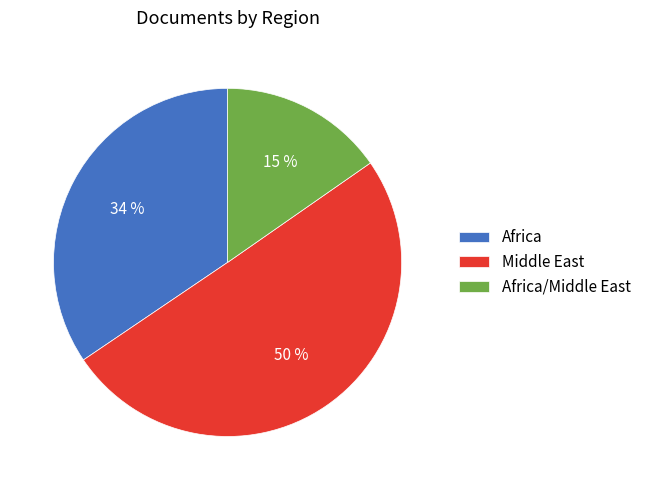

To the nearest percent, what is the difference between the Africa/Middle East and Africa slice percentages?

19%